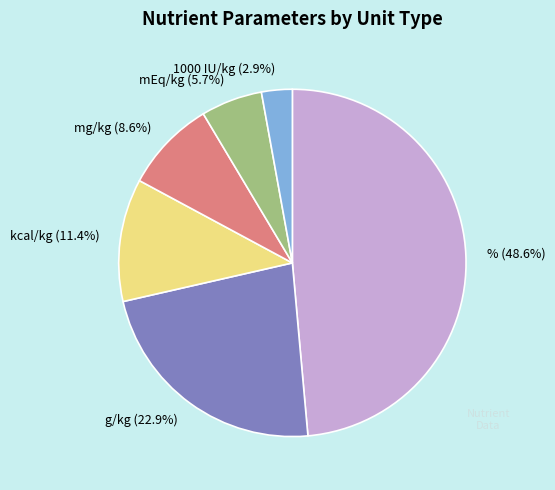

To the nearest percent, what is the difference between the kcal/kg and % slice percentages?

37%